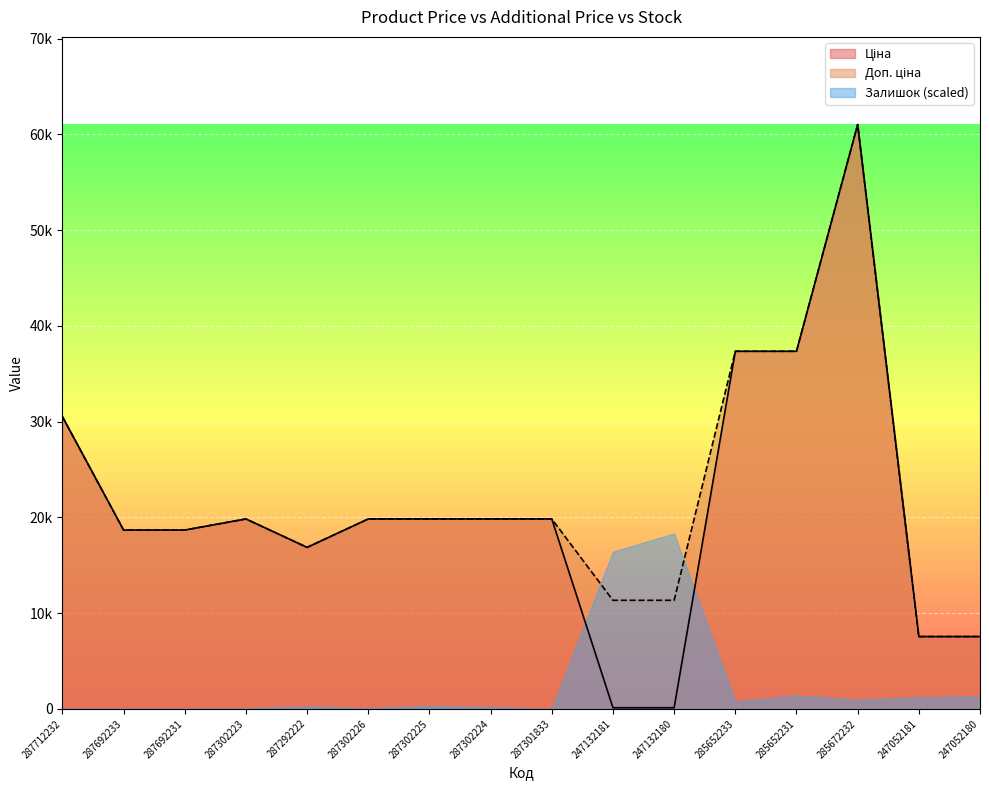

What is the value of the Ціна point at the 12th from the left?

37343.0